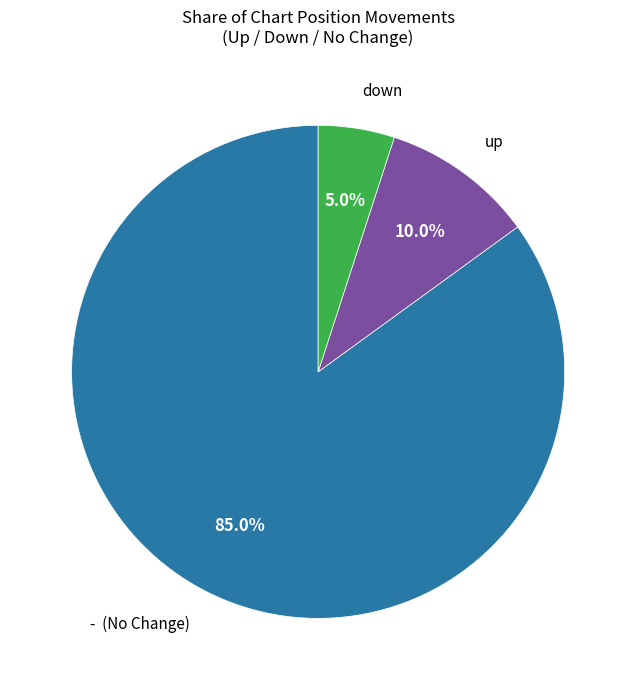

Is there a majority slice in this chart?

Yes